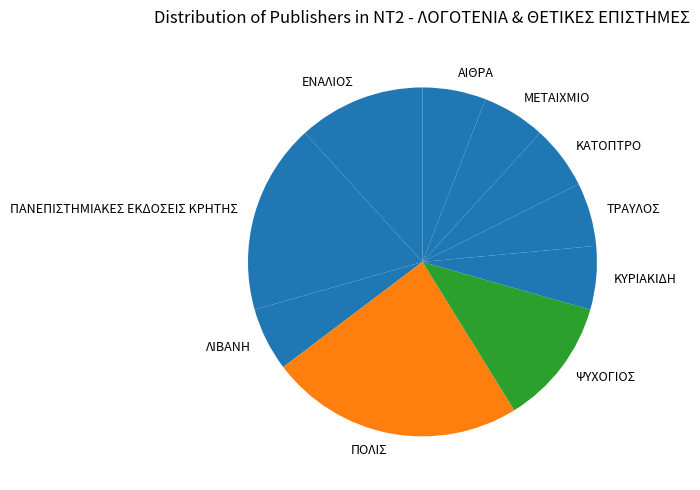

Does ΜΕΤΑΙΧΜΙΟ represent more than half of the total?

No